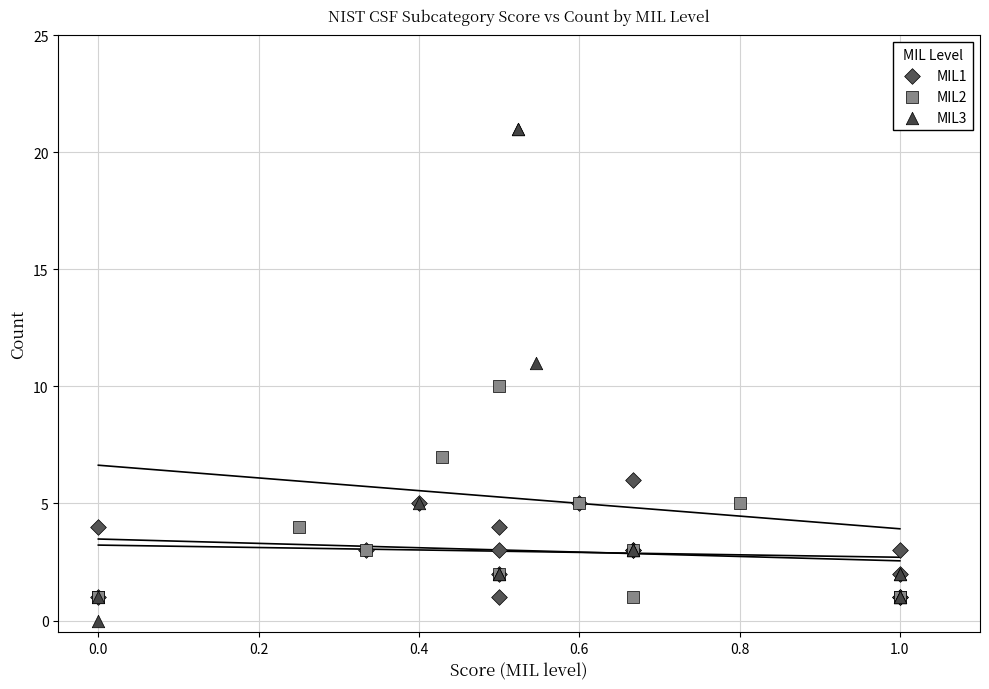

Which series has the widest spread of Y values?

MIL3